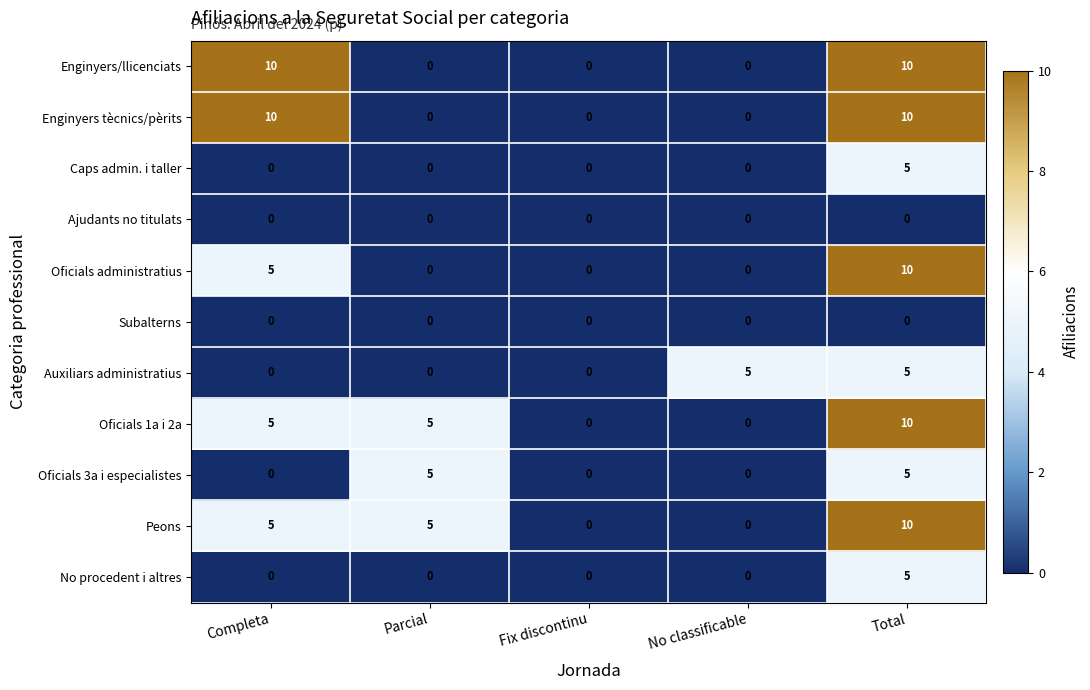

Is it true that Oficials 3a i especialistes equals 3 at Completa?

False